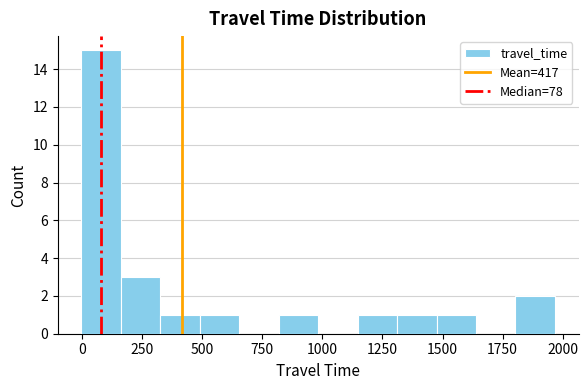

Around what value on the x-axis is the tallest bar? Give the approximate position of its centre, as read against the axis.

100